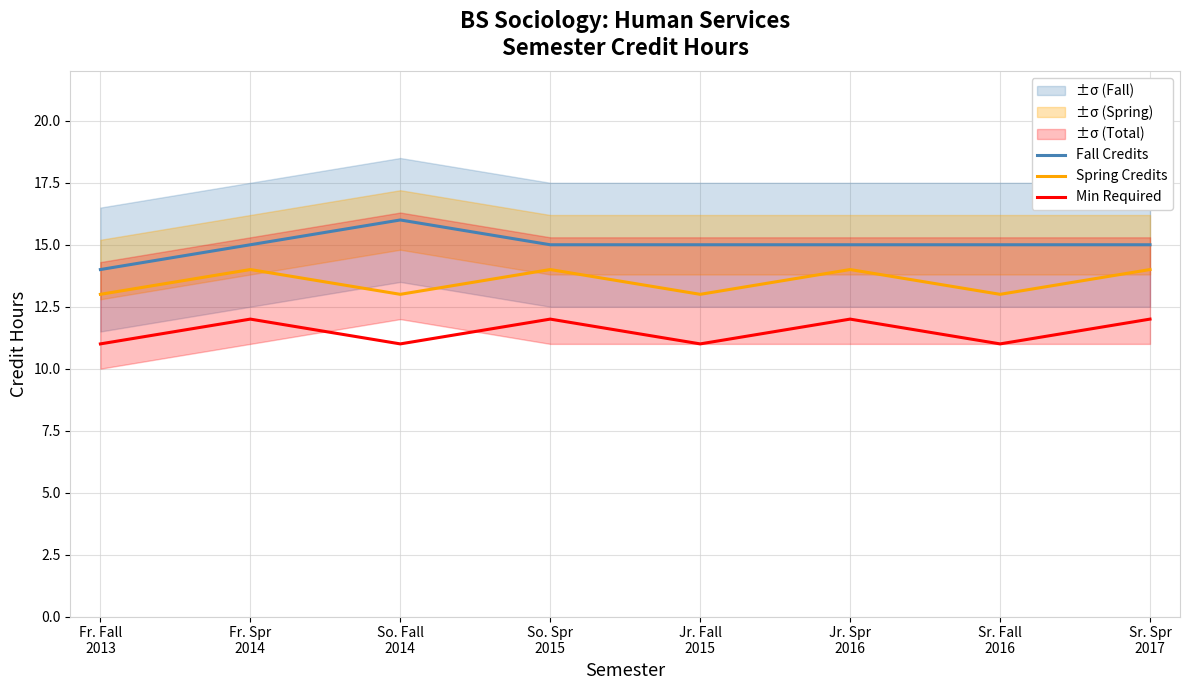

List the series in order of their peak value, lowest first.

Min Required, Spring Credits, Fall Credits